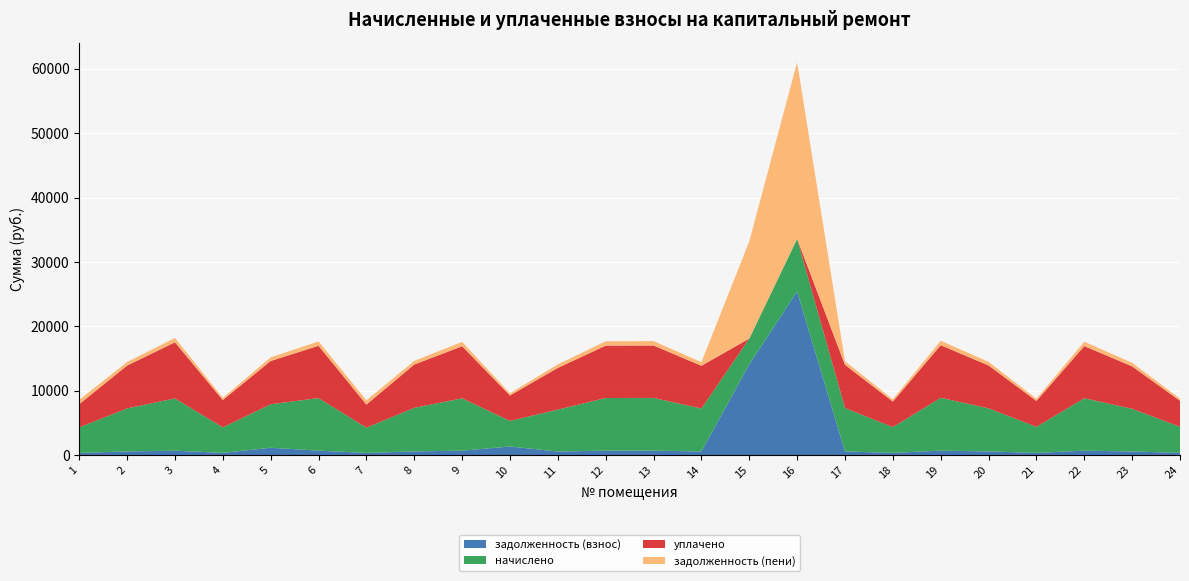

Reading right to left, what are all the values shown in this chart?

задолженность (взнос): 337.8	552.3	678.5	336.9	558.0	684.2	333.1	561.8	25401.4	14107.8	556.1	682.3	681.4	542.8	1324.8	677.6	563.7	327.4	680.4	1133.6	330.2	676.6	557.1	330.2
начислено: 4054.1	6627.8	8142.5	4042.8	6696.1	8210.8	3997.2	6741.7	8176.6	3985.8	6673.3	8188.0	8176.6	6514.0	3974.4	8131.1	6764.5	3928.9	8165.2	6753.1	3963.0	8119.7	6684.7	3963.0
уплачено: 4034.5	6595.8	8103.1	4023.3	6663.8	8171.1	3977.9	6709.2	0.0	0.0	6641.1	8148.4	8137.1	6482.5	3955.2	8091.8	6731.9	3582.5	8125.7	6721.2	4255.0	8717.9	6652.4	3613.6
задолженность (пени): 337.8	552.3	678.5	336.9	558.0	684.2	333.1	561.8	27445.5	15104.2	556.1	682.3	681.4	542.8	331.2	677.6	563.7	654.8	680.4	561.9	330.2	676.6	557.1	660.5